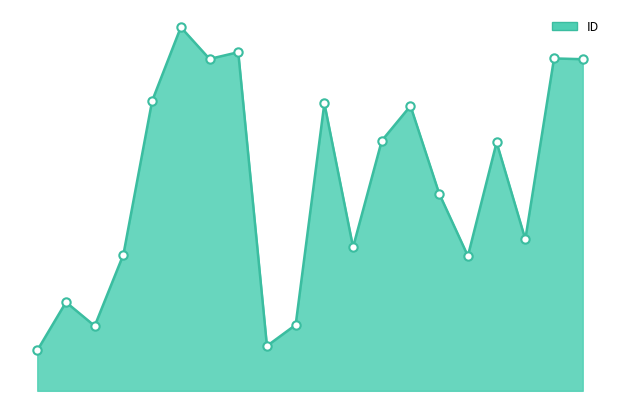

How many interior local peaks (higher than both neighbors) does the data have?

7